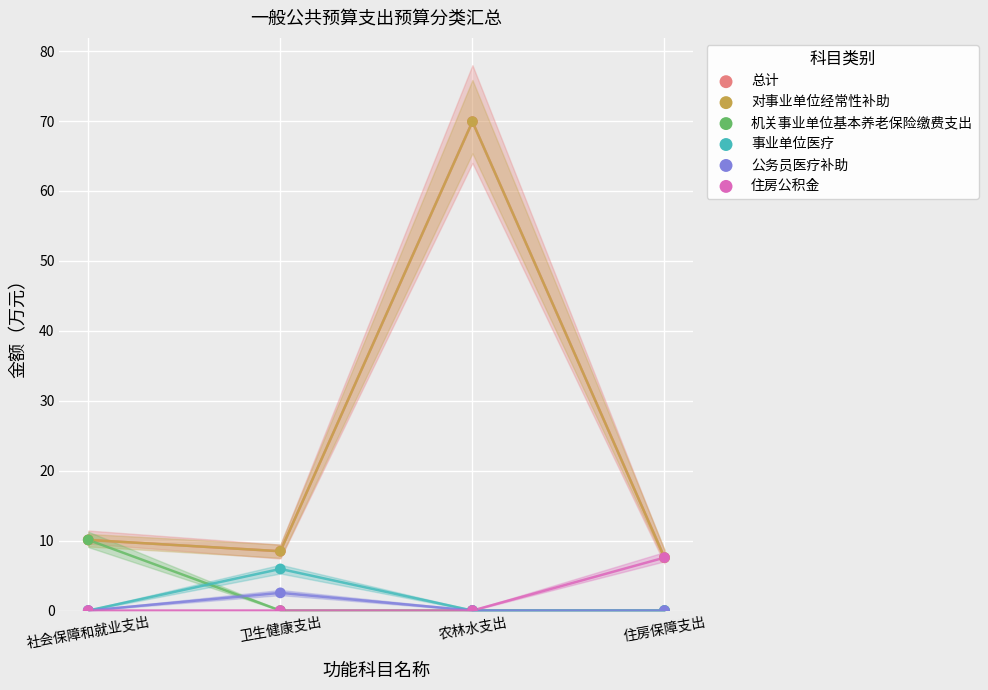

What are all the series names shown in the legend?

总计, 对事业单位经常性补助, 机关事业单位基本养老保险缴费支出, 事业单位医疗, 公务员医疗补助, 住房公积金